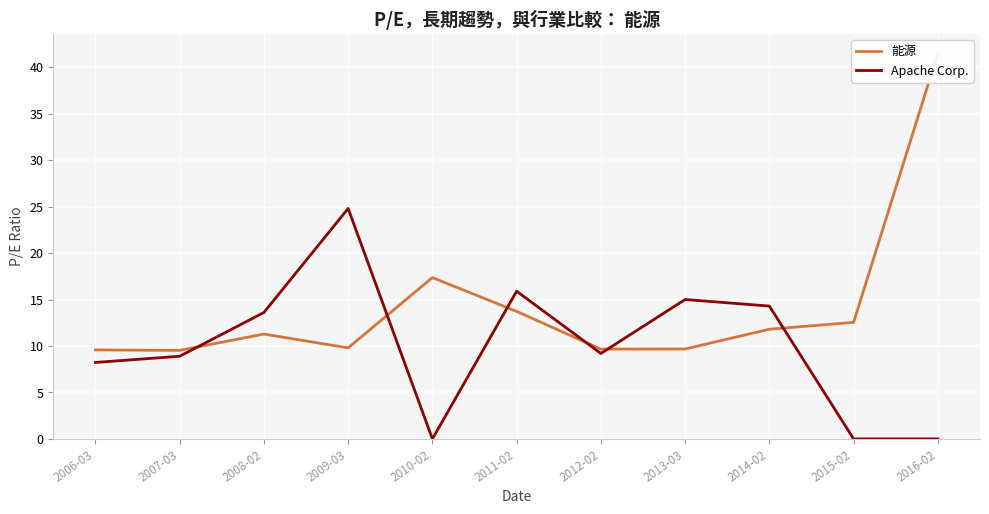

Is the value of Apache Corp. at 2009-03 greater than the value of 能源 at 2016-02?

No